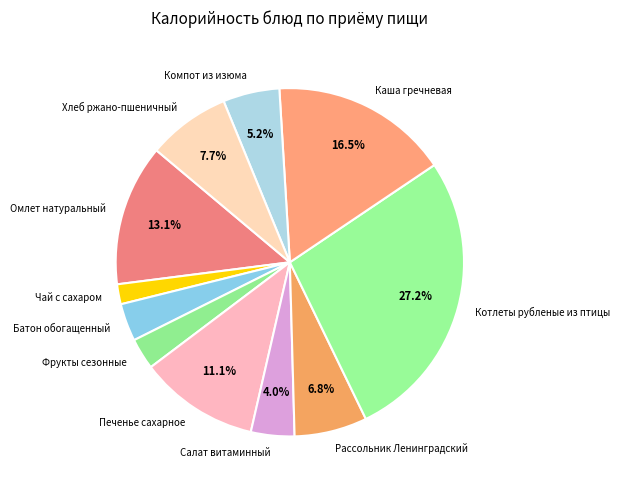

What is the largest slice in the pie chart?

Котлеты рубленые из птицы